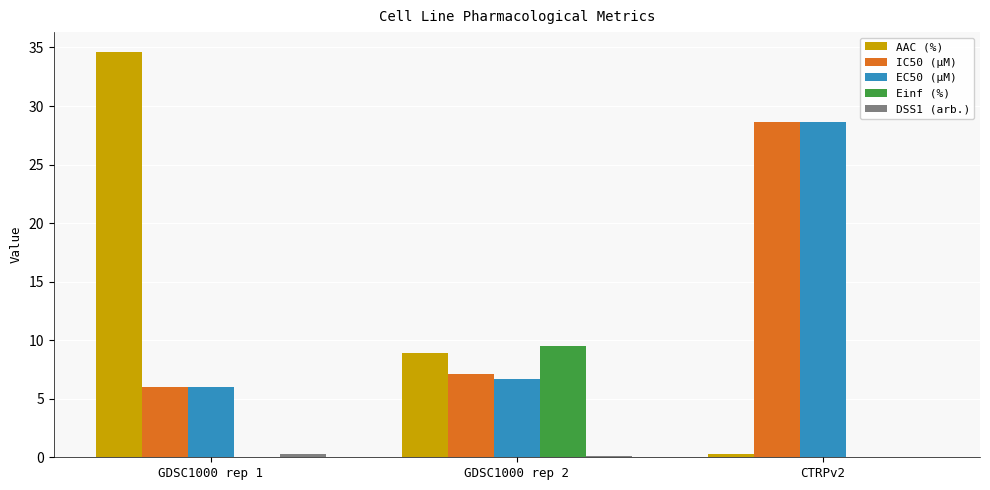

What is the total value across all series at GDSC1000 rep 1?

46.8